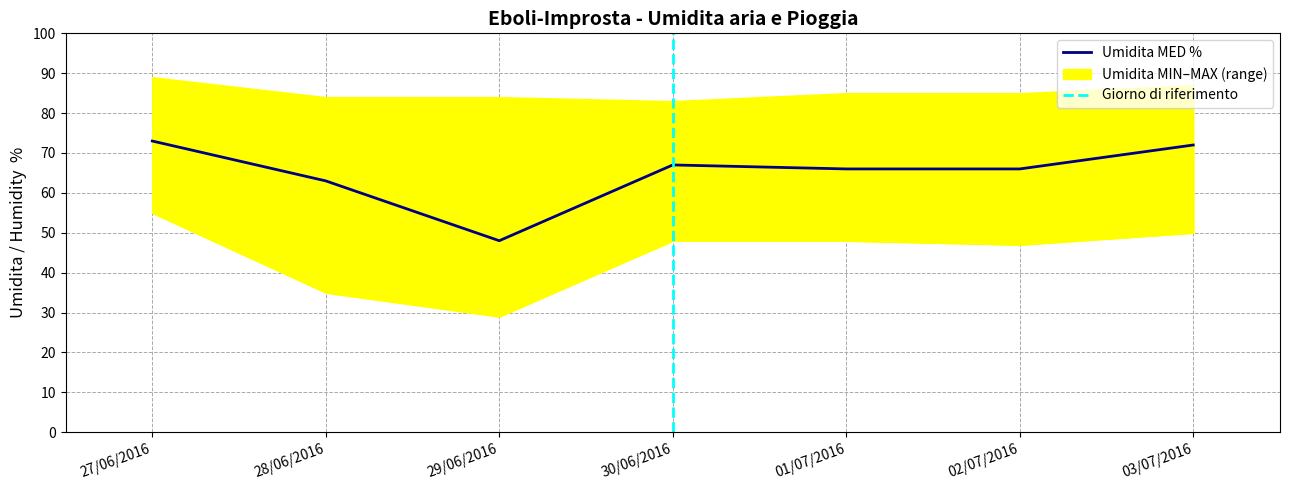

True or false: Umidita MED MIN % has more than 2 interior local peaks.

False